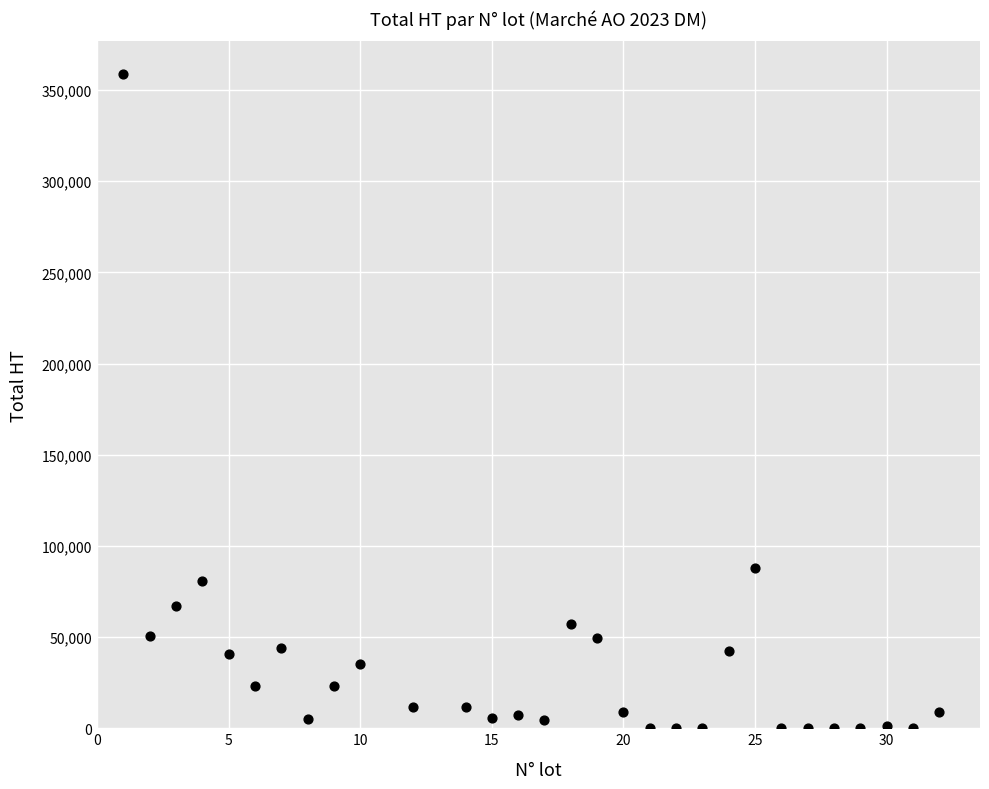

What is the range of Y values (max minus min)?

358808.1